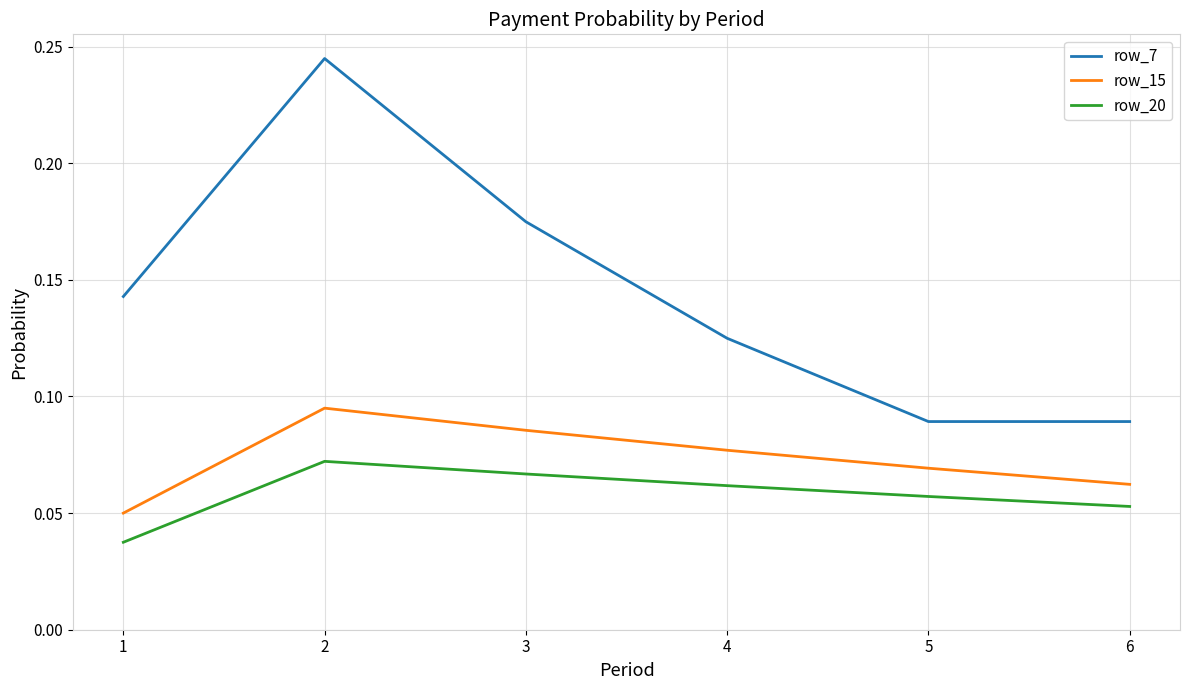

Which series has the largest range (max minus min)?

row_7